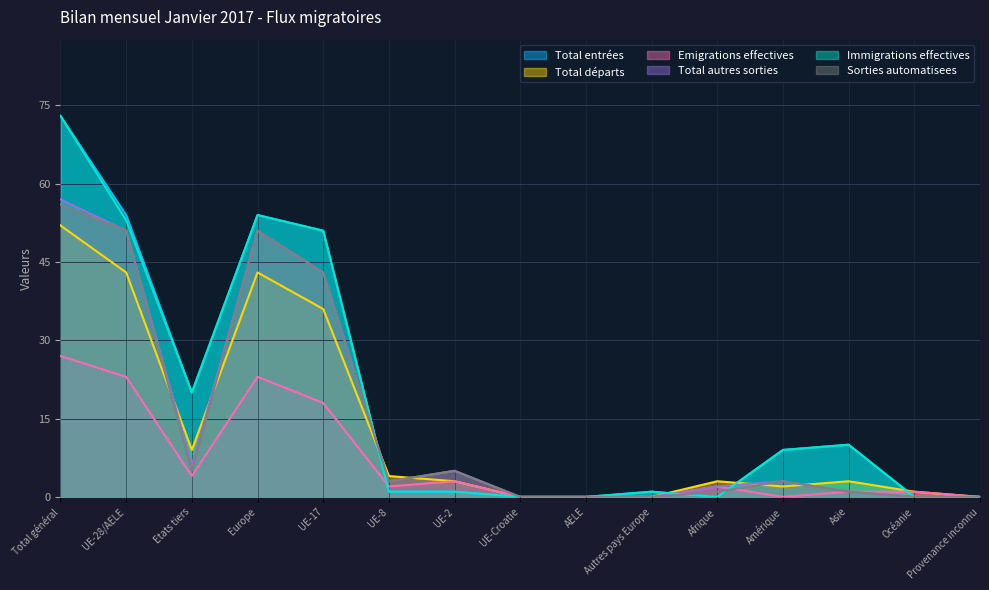

At which category is the sum across all series the highest?

Total général